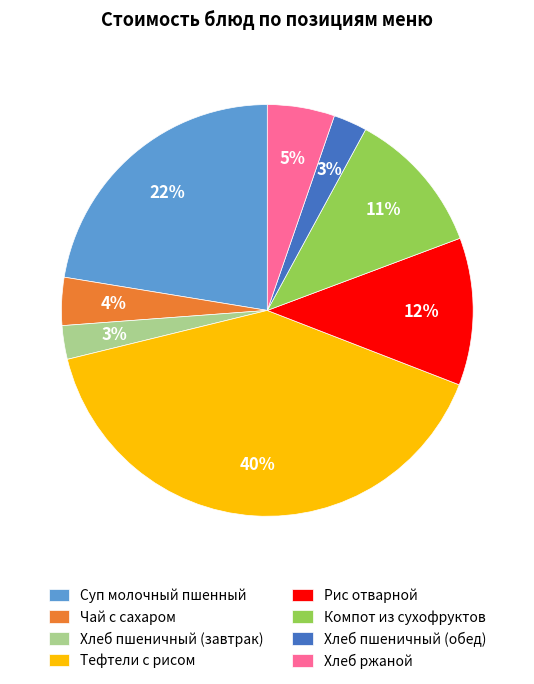

To the nearest percent, what is the average slice percentage?

12%